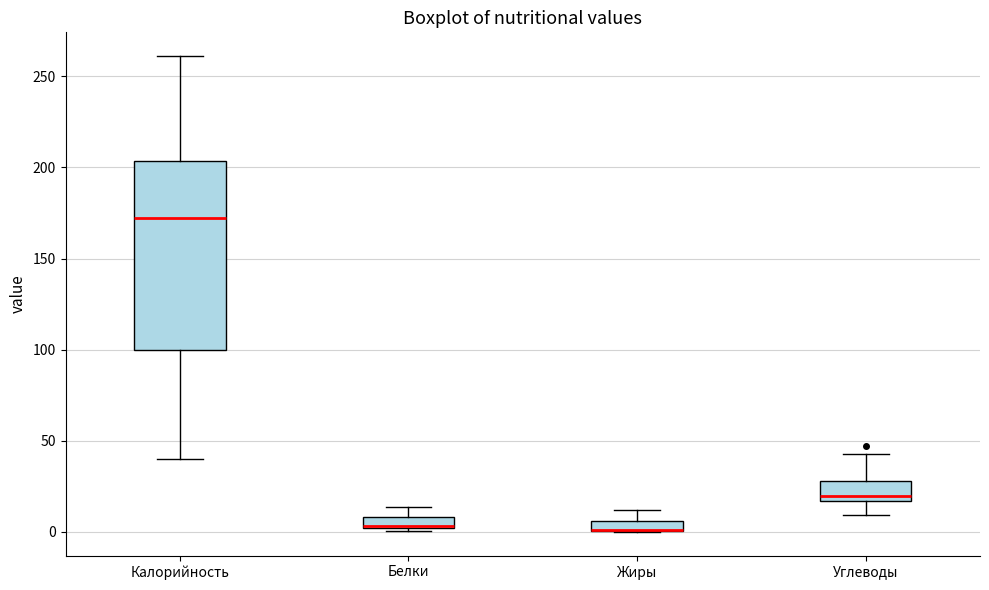

Where does the lower whisker of the box for Углеводы end on the y-axis? The values are not printed on the chart, so give them approximately, as read against the axis.

10